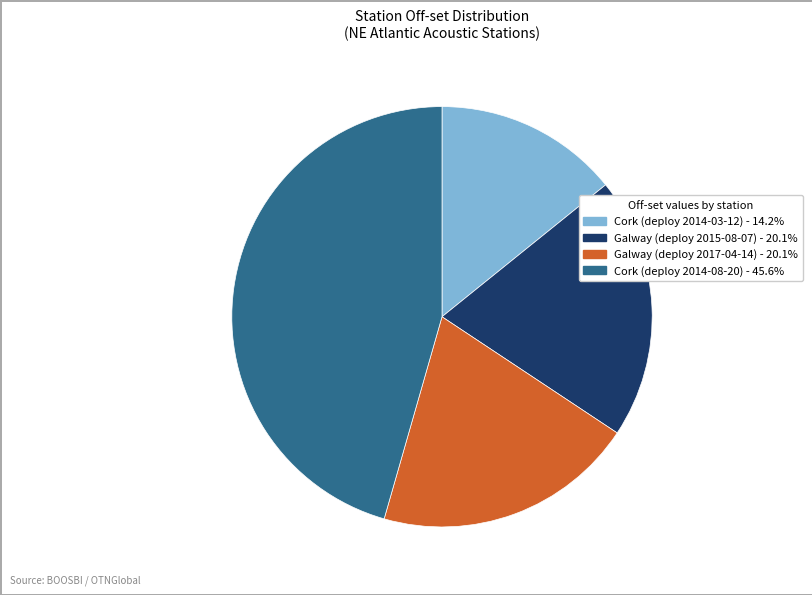

Which slice is the largest?

Cork (deploy 2014-08-20)